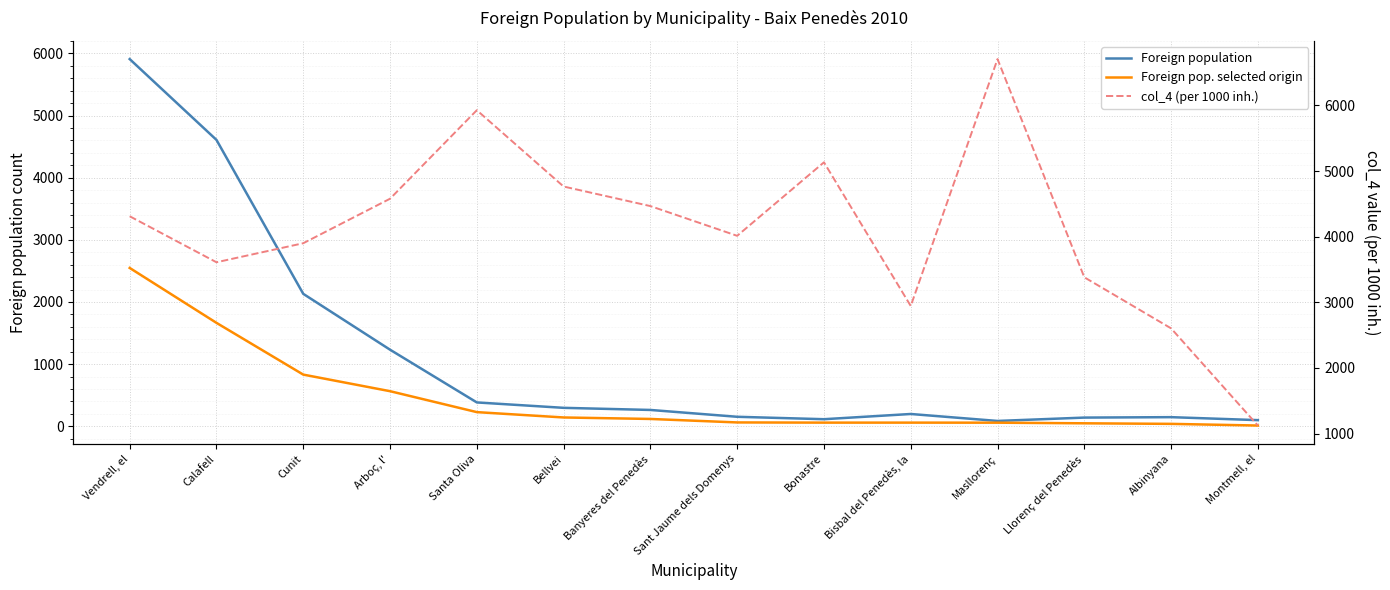

How many lines are shown in the chart?

3